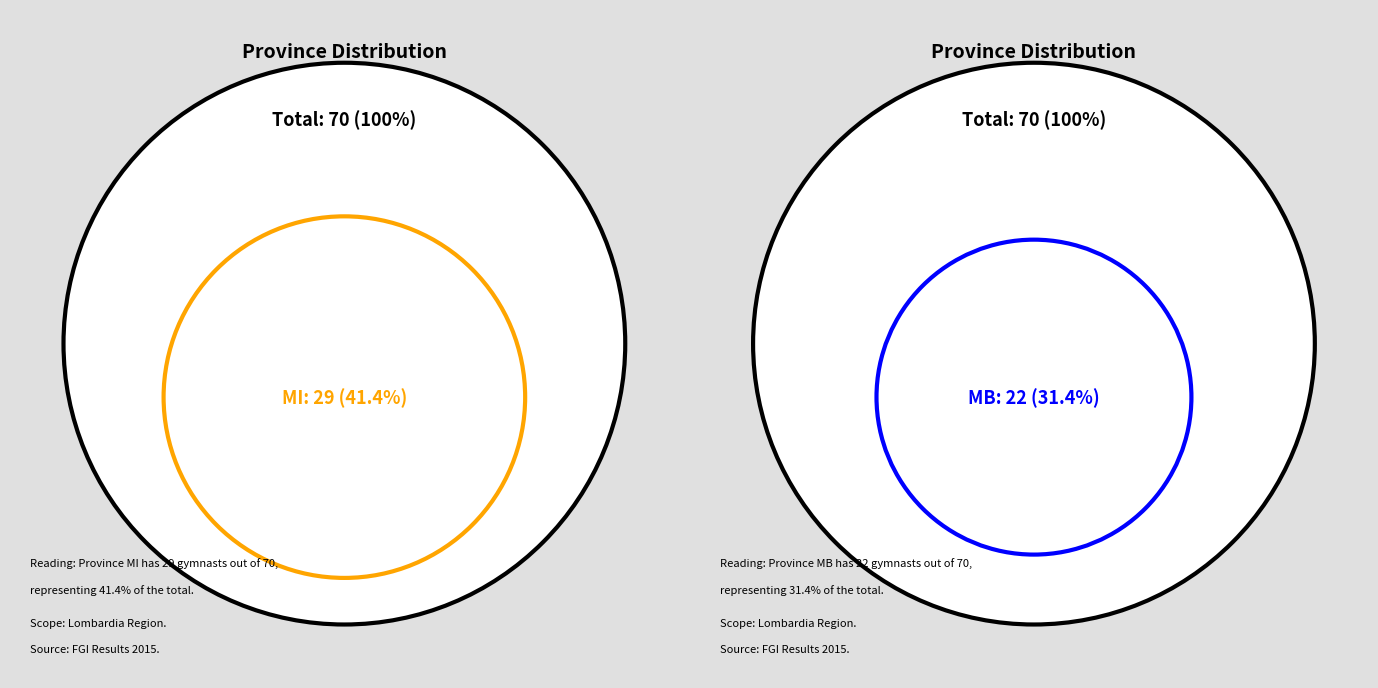

To the nearest percent, what portion does PV represent?

6%